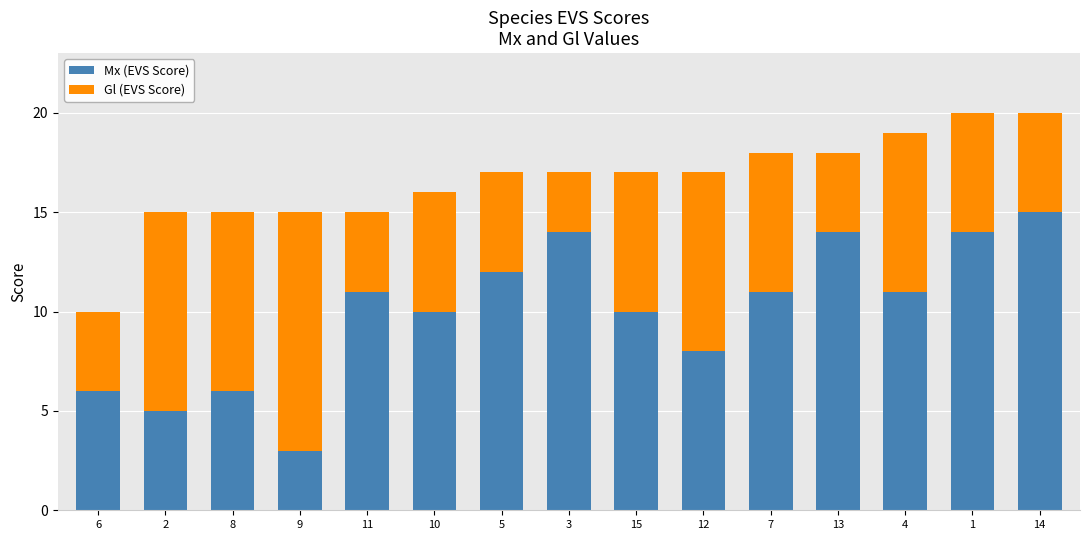

What is the highest value of the Mx (EVS Score) series?

15